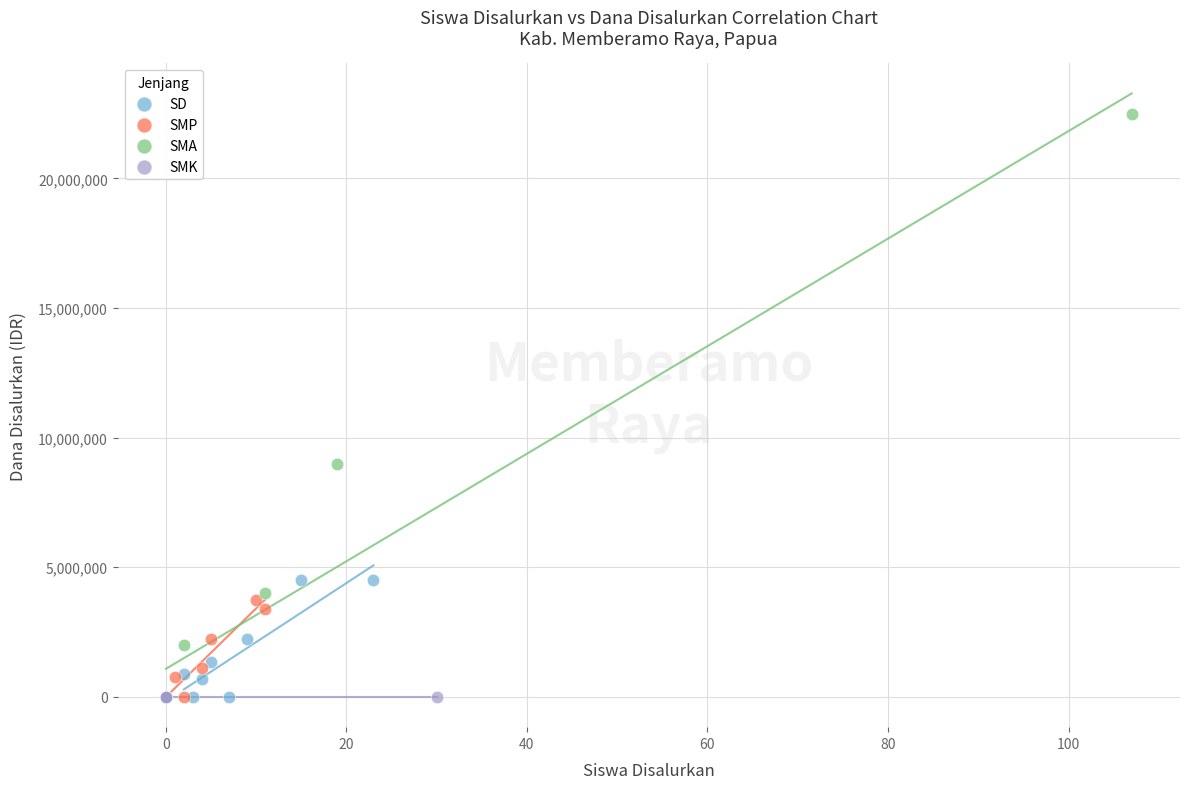

Which series reaches the maximum Y coordinate?

SMA